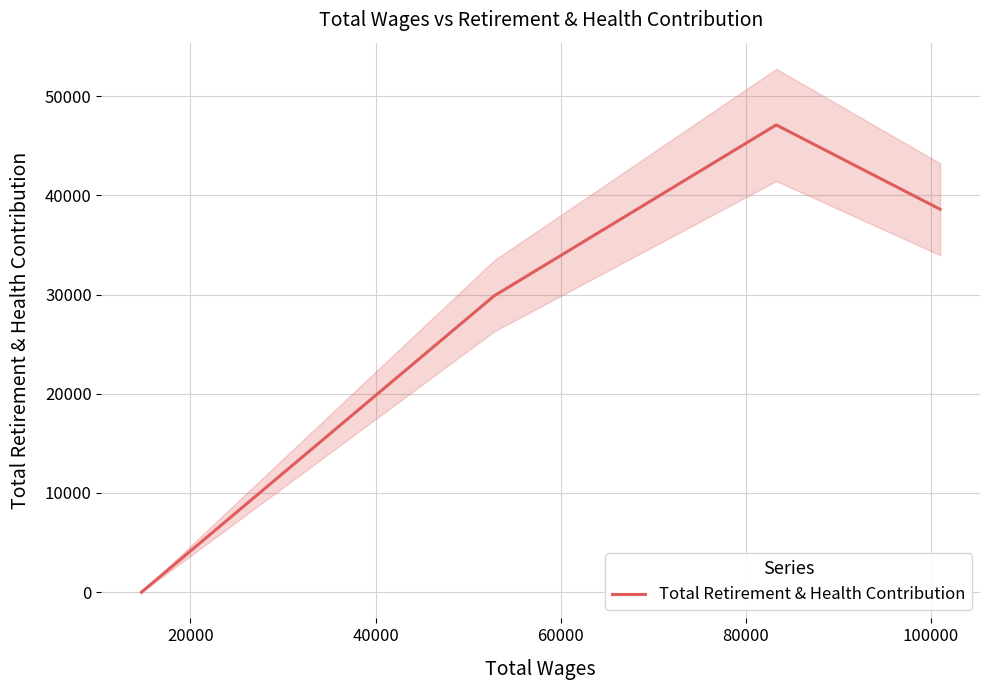

True or false: Total Retirement & Health Contribution has more than 0 interior local peaks.

True